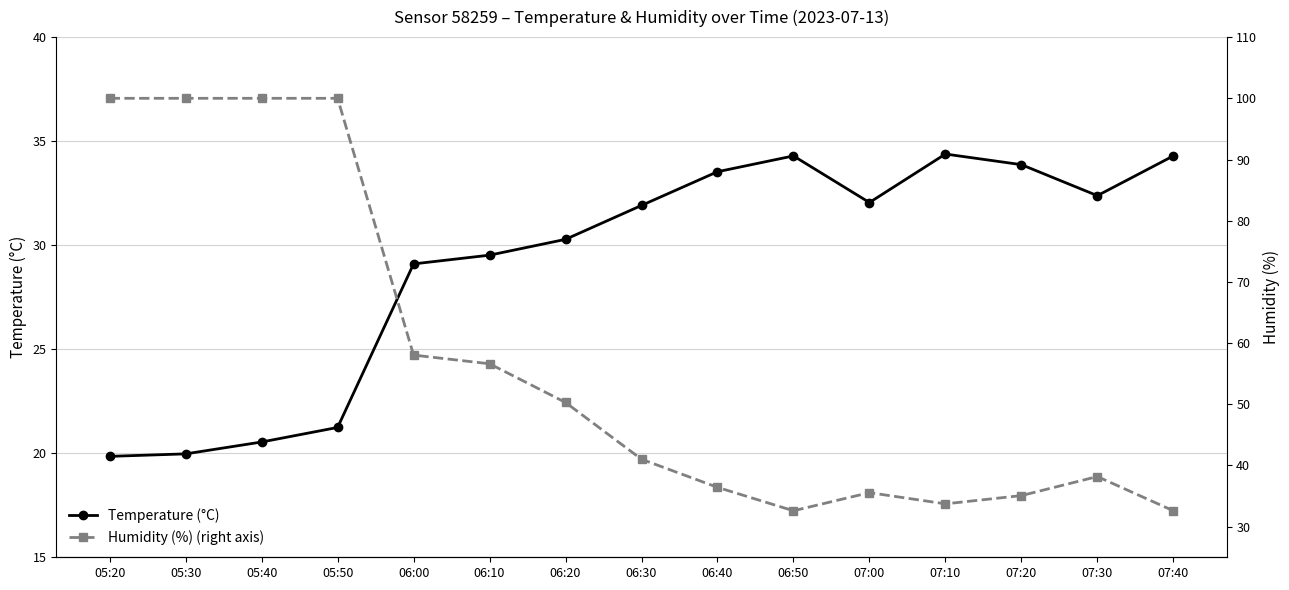

What is the sum of the Temperature (°C) values at 05:50 and 05:30?

41.2